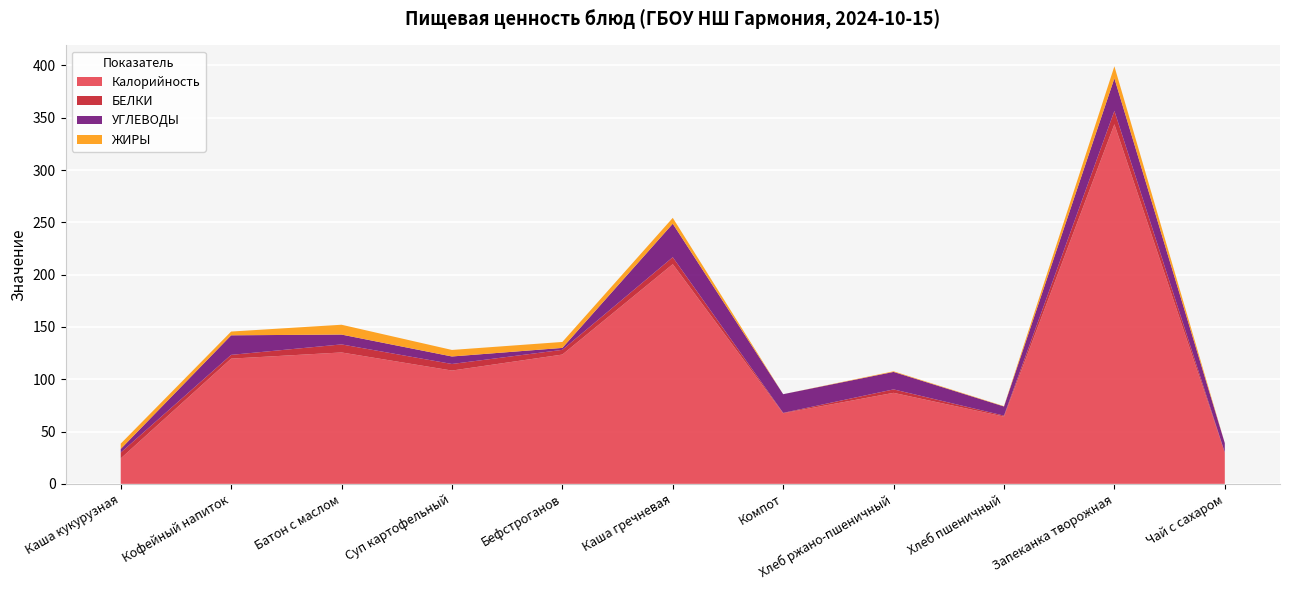

Reading left to right, transcribe all the data shown in this chart.

Калорийность: 24.3	119.7	125.6	108.3	123.6	210.0	67.5	87.0	64.3	343.7	30.0
БЕЛКИ: 5.6	3.6	7.7	6.3	4.5	6.6	0.4	3.3	0.9	12.8	0.0
УГЛЕВОДЫ: 3.5	18.7	9.4	7.2	1.9	32.0	17.9	16.7	8.8	31.1	9.0
ЖИРЫ: 5.1	3.6	9.4	6.2	5.7	5.6	0.0	0.6	0.3	11.5	0.0